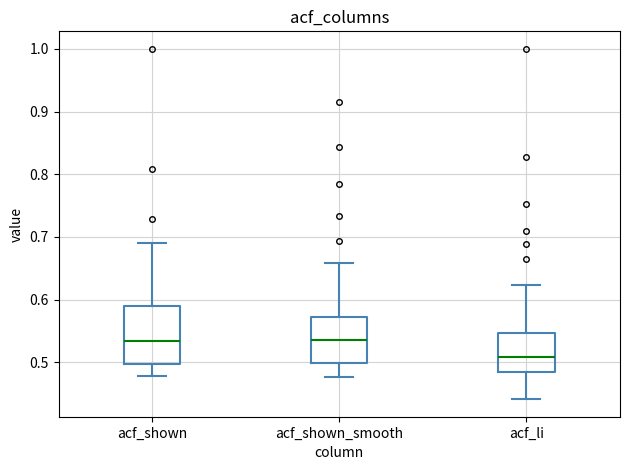

Reading left to right, transcribe this box plot: for each box, give where its median line is, the range the box spans, and where its two whiskers end, as read against the y-axis. The values are not printed on the chart, so give them approximately, as read against the axis.

acf_shown: median 0.53, box 0.50 to 0.59, whiskers 0.48 to 0.69
acf_shown_smooth: median 0.54, box 0.50 to 0.57, whiskers 0.48 to 0.66
acf_li: median 0.51, box 0.48 to 0.55, whiskers 0.44 to 0.62